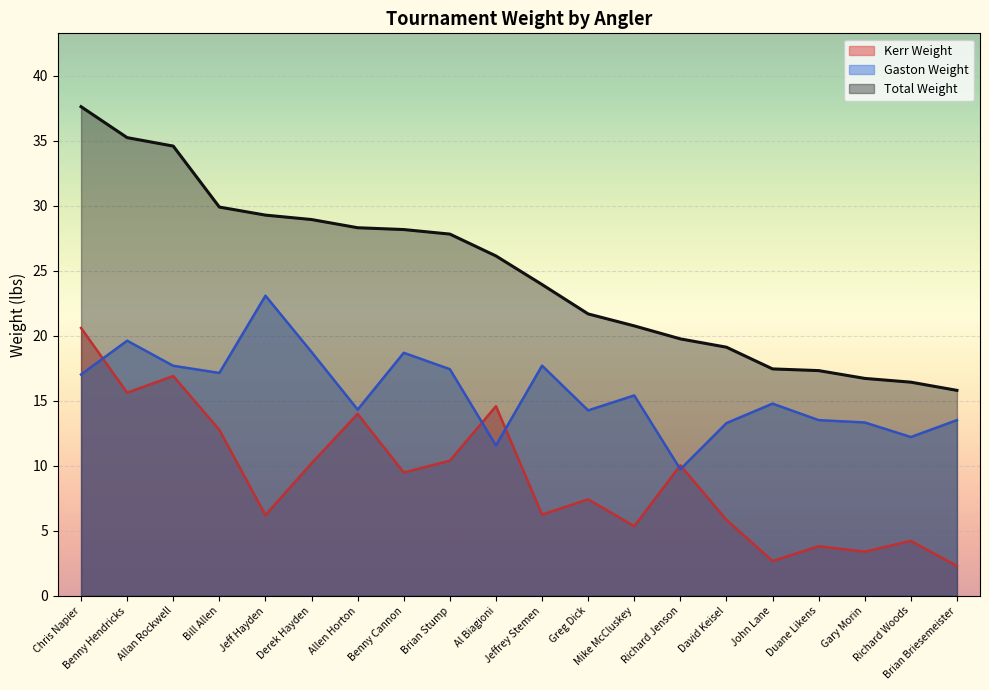

At which category does Kerr Weight reach its first local peak?

Allan Rockwell